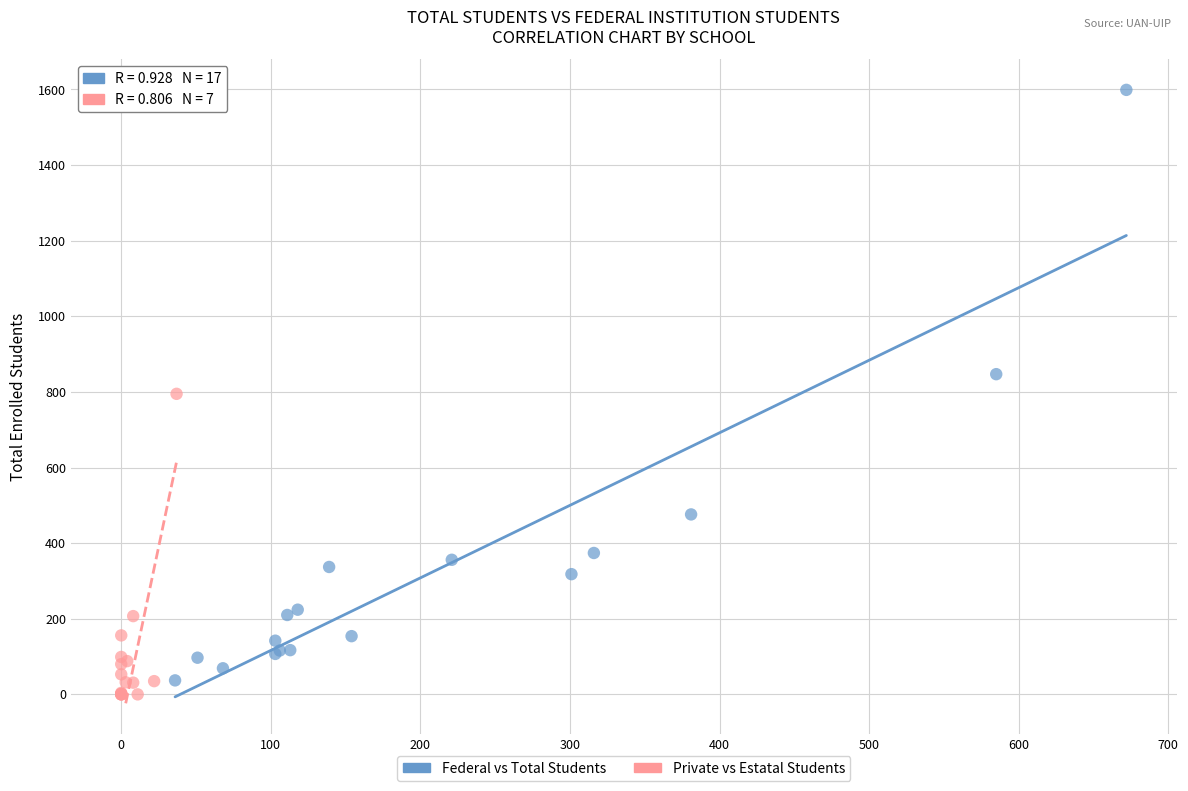

Which series has the largest Y range (max minus min)?

Federal vs Total Students